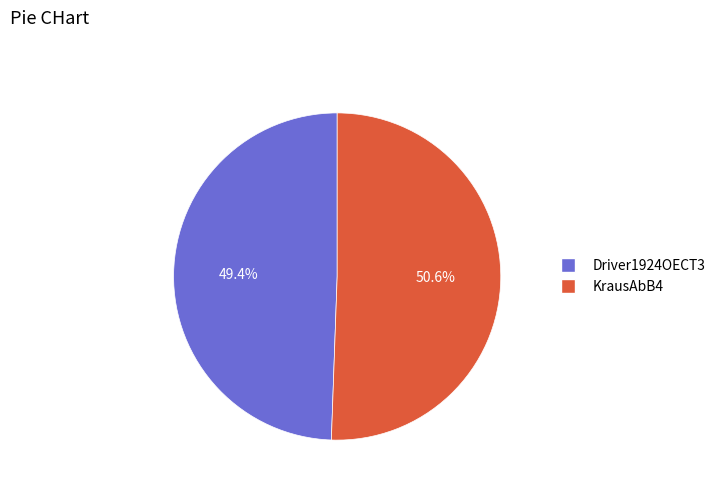

How many segments does this pie chart have?

2